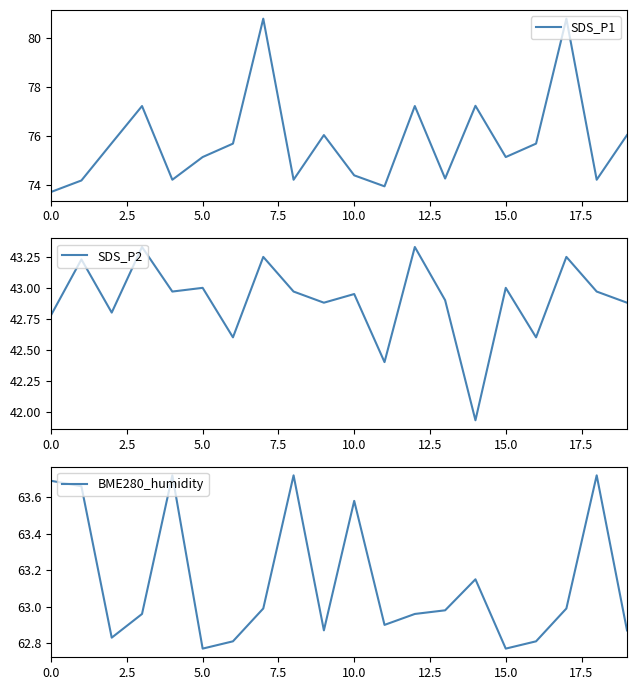

True or false: SDS_P2 has a value of 18.3 at 5.0.

False